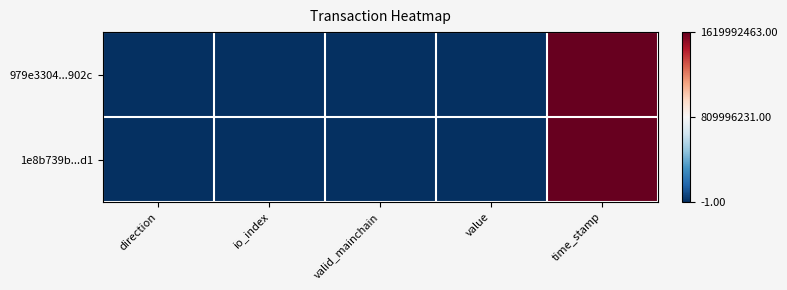

At which category is the sum across all series the highest?

time_stamp